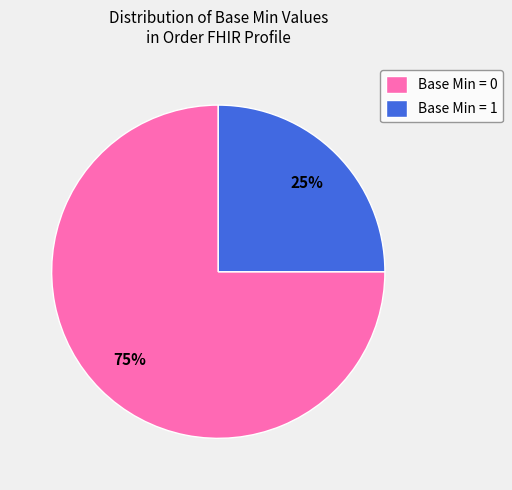

To the nearest percent, what is the difference between the largest and smallest slice percentages?

50%